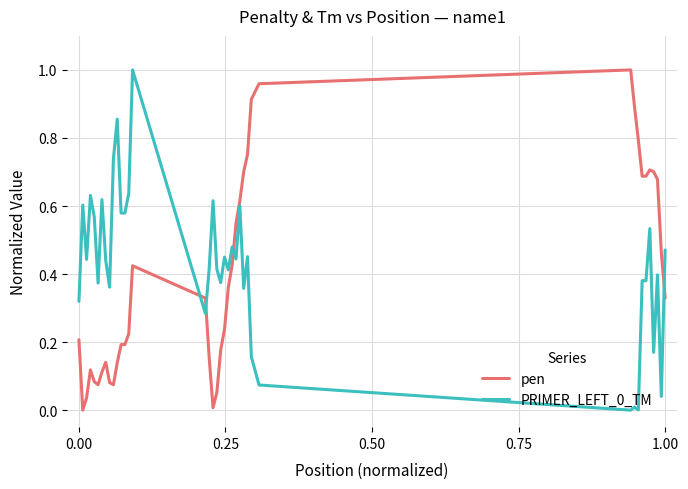

True or false: pen and PRIMER_LEFT_0_TM intersect in this chart.

True